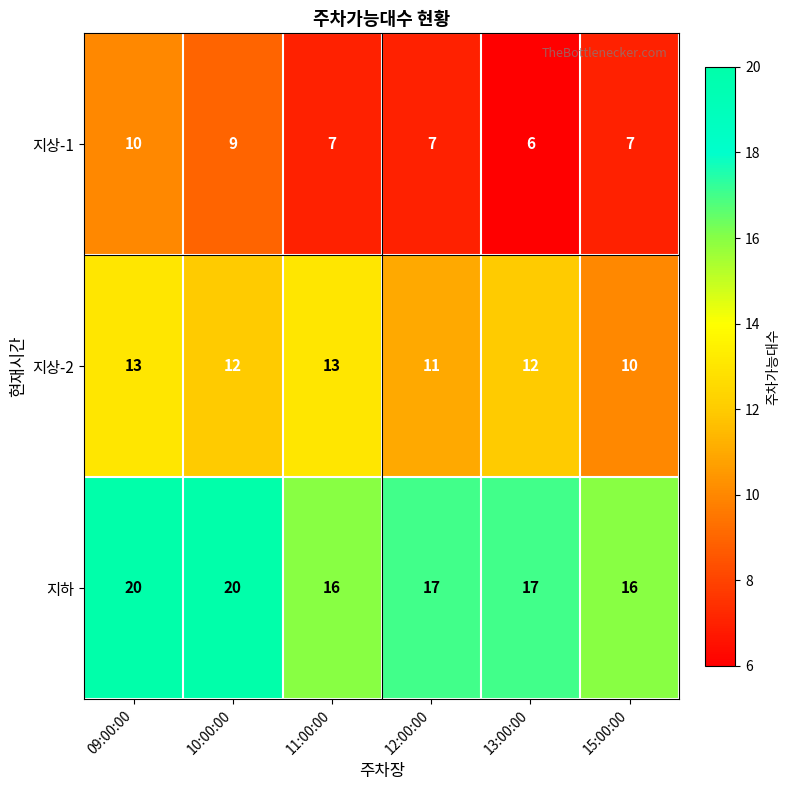

Between 11:00:00 and 15:00:00, which series saw the biggest shift?

지상-2